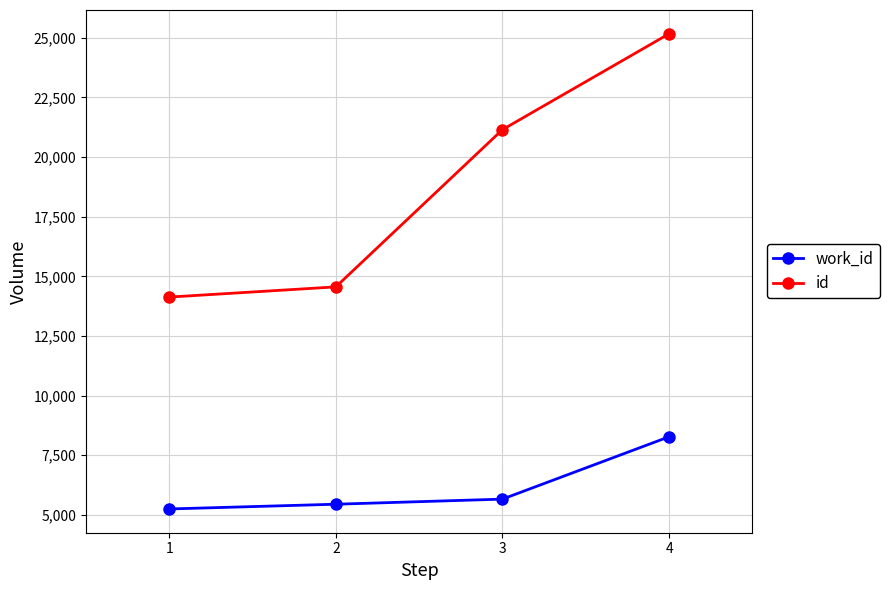

What is the difference between the second highest and second lowest values in the id series?

6594